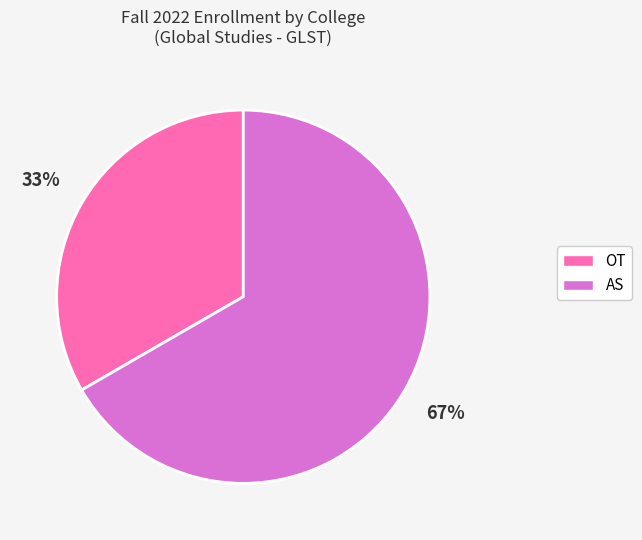

What percentage is the OT slice, to the nearest percent?

33%